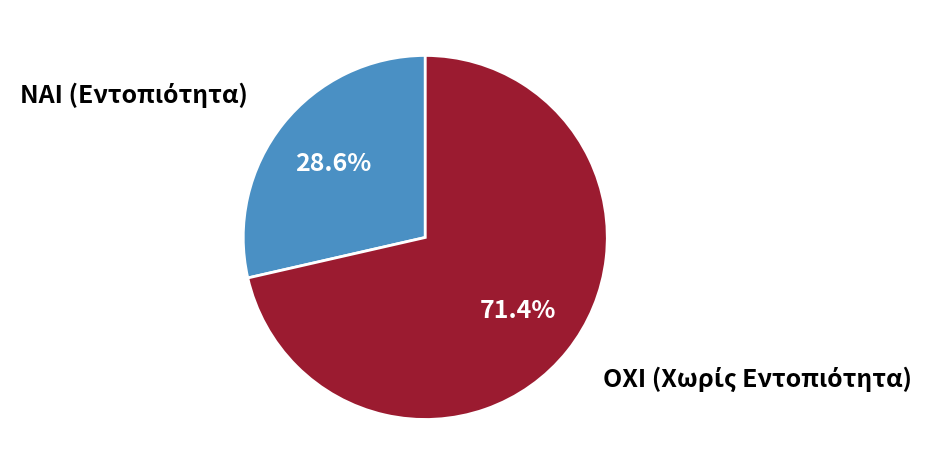

Count the number of slices in the pie.

2